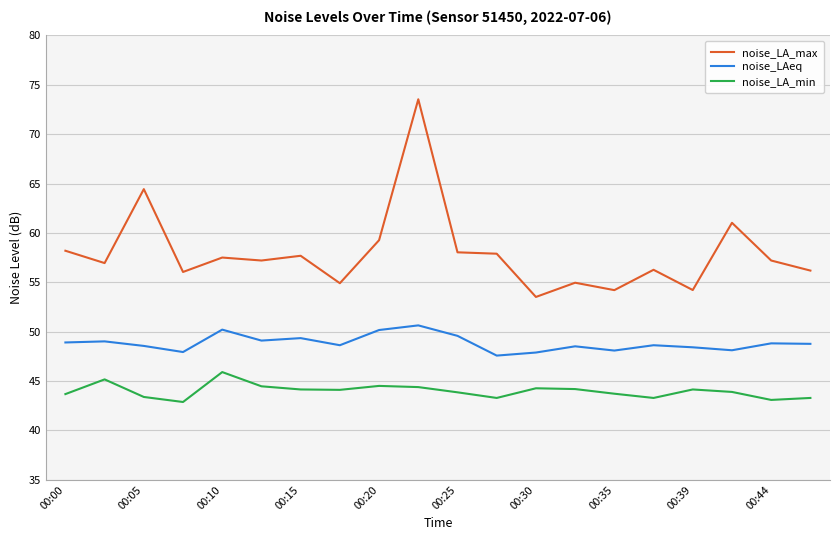

Which series has the largest total across all categories?

noise_LA_max